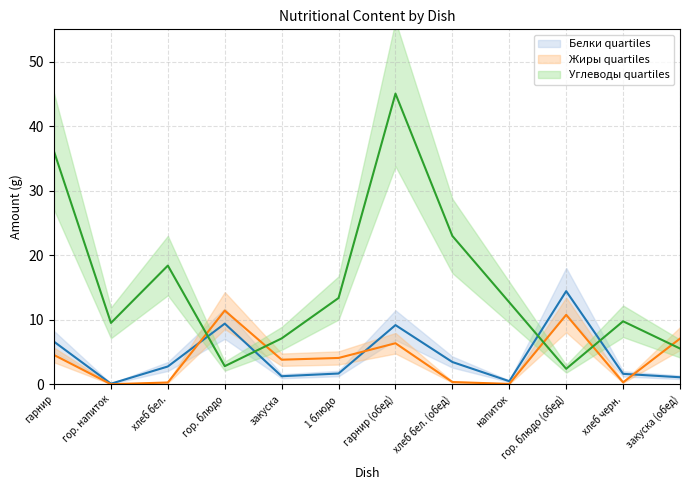

True or false: Белки has a value of 15.2 at гарнир (обед).

False